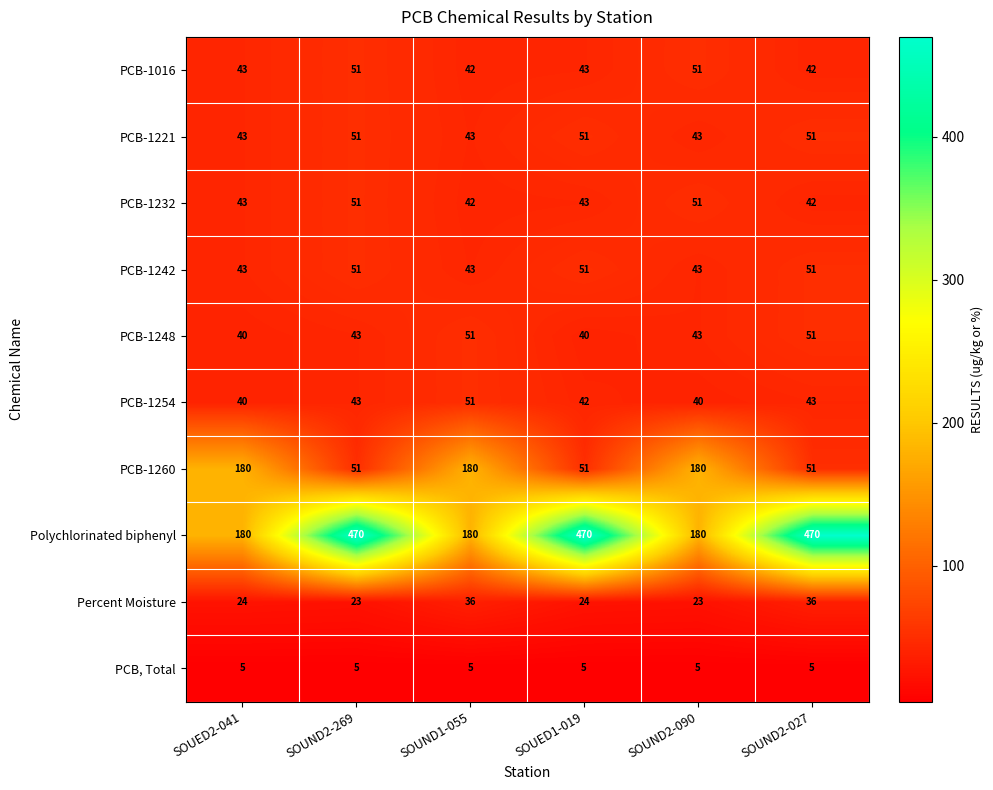

What is the minimum value for PCB-1232?

42